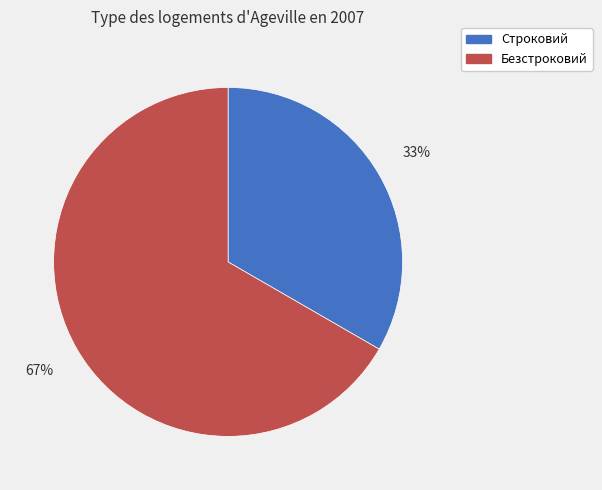

What percentage is the Безстроковий slice, to the nearest percent?

67%